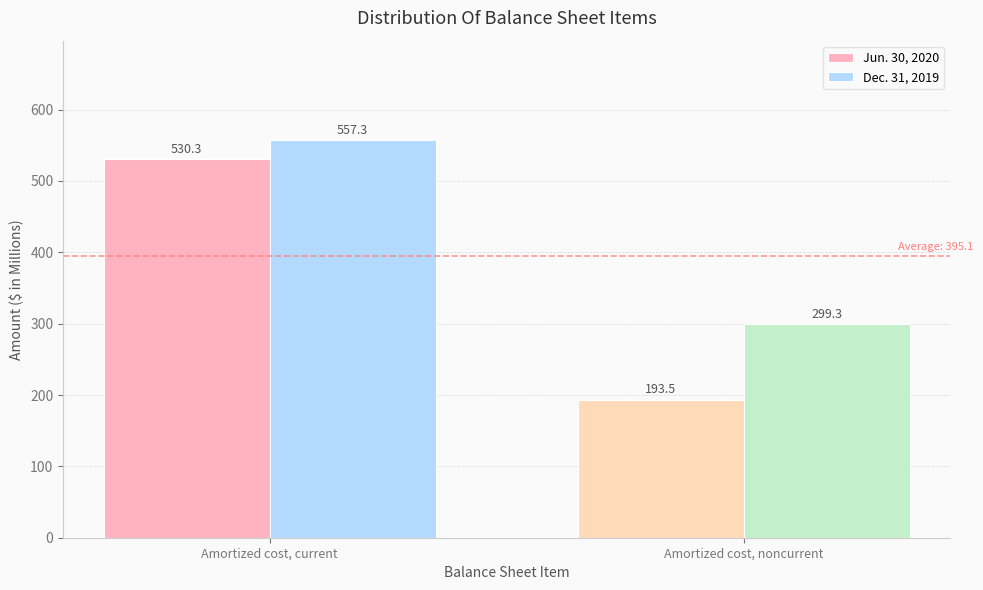

Reading left to right, what are all the values shown in this chart?

Jun. 30, 2020: 530.3	193.5
Dec. 31, 2019: 557.3	299.3